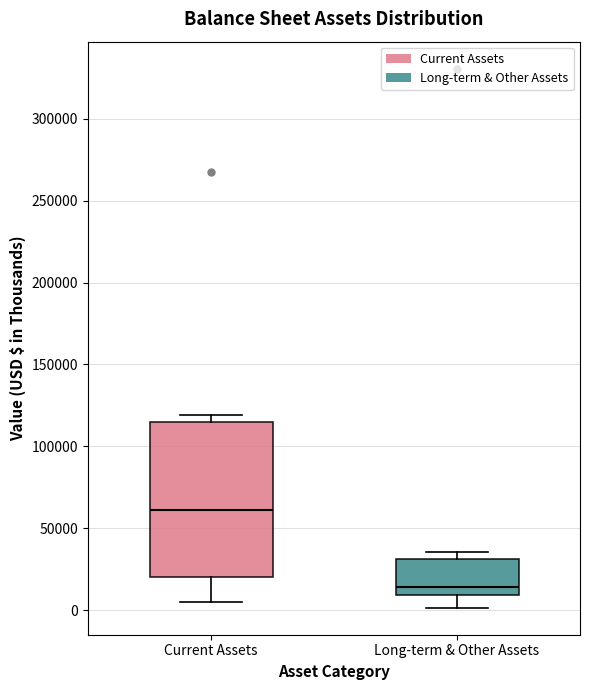

Comparing the boxes themselves (not the whiskers), which one is the tallest?

Current Assets